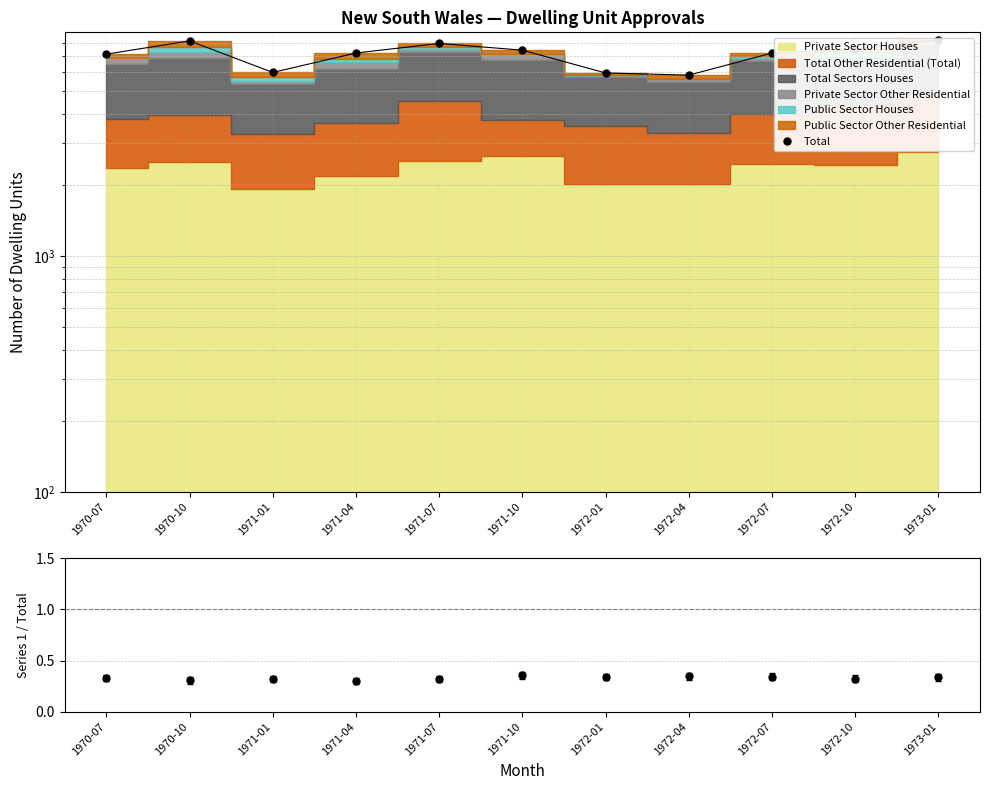

How many data points does each series have?

11